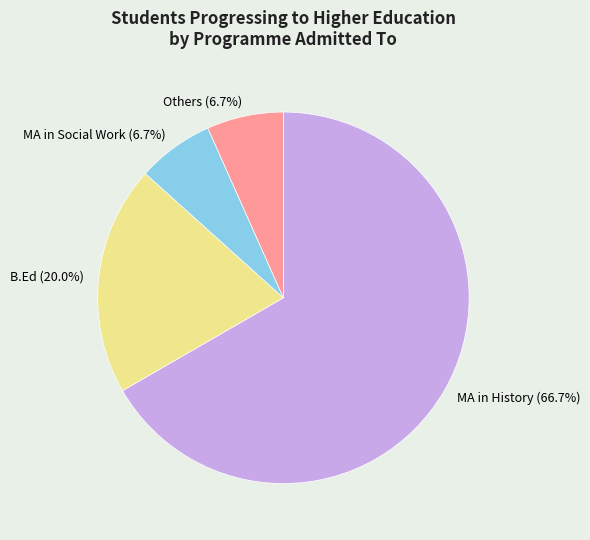

Approximately how many times larger is the value at MA in Social Work (6.7%) compared to B.Ed (20.0%)?

0.3